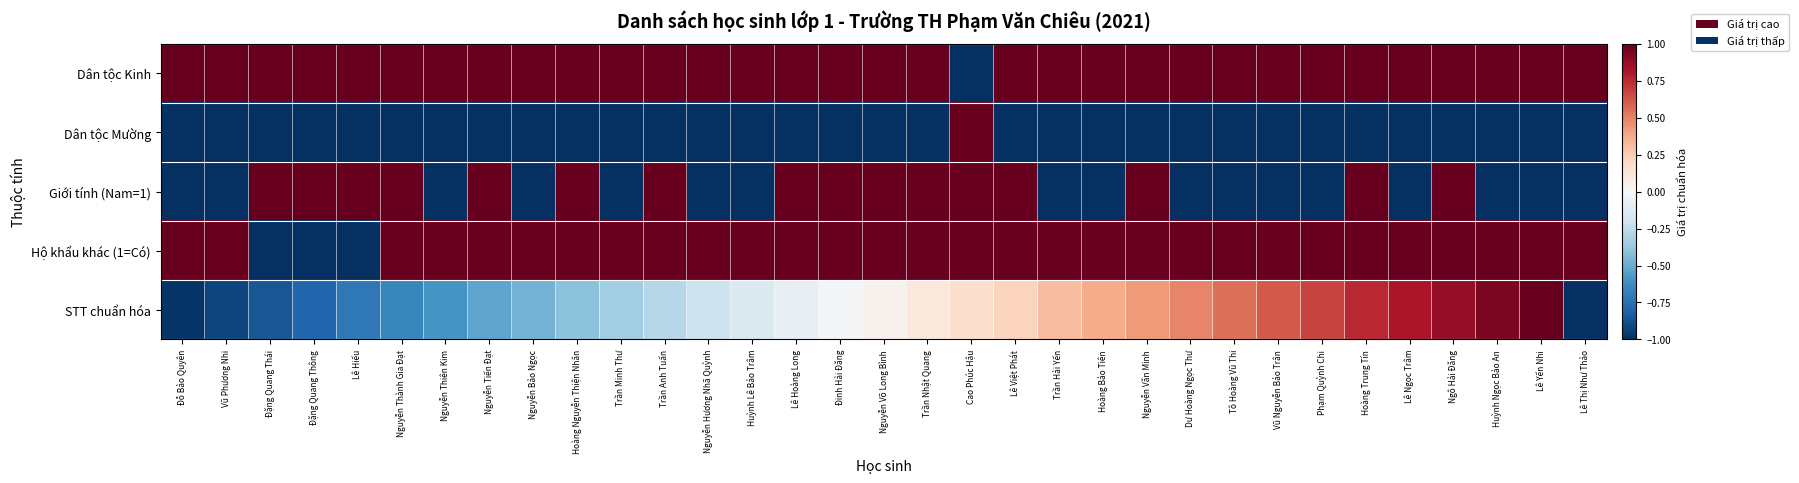

Count the number of data series in this chart.

5